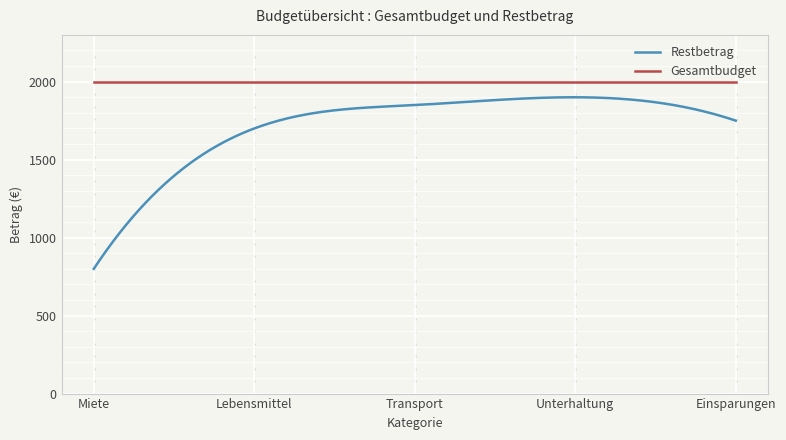

Rank the series by their maximum value, from lowest to highest.

Restbetrag, Gesamtbudget